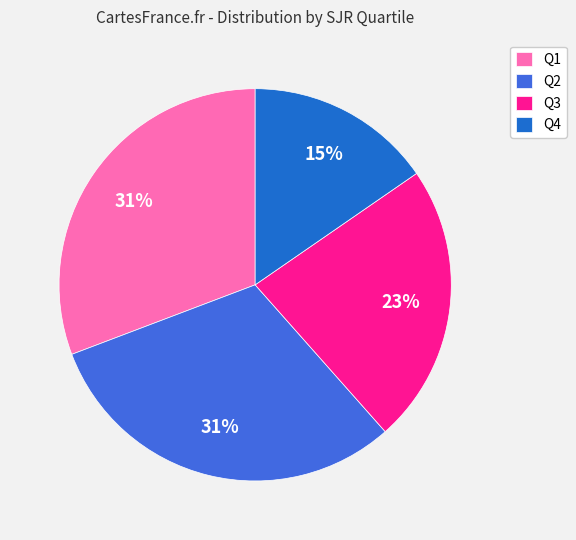

Which category has the smallest portion of the pie?

Q4